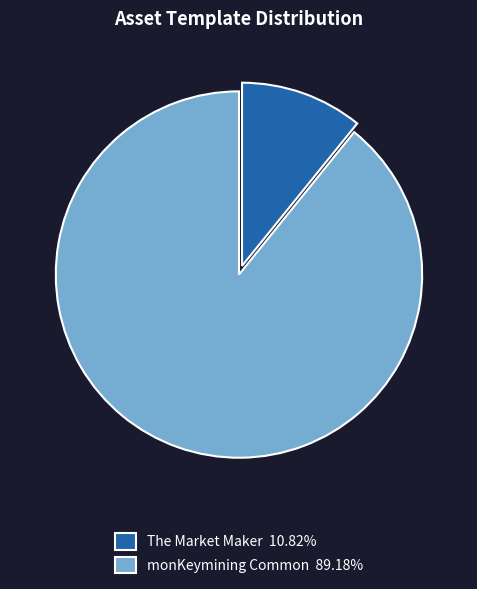

Is there any slice that represents more than half of the pie?

Yes